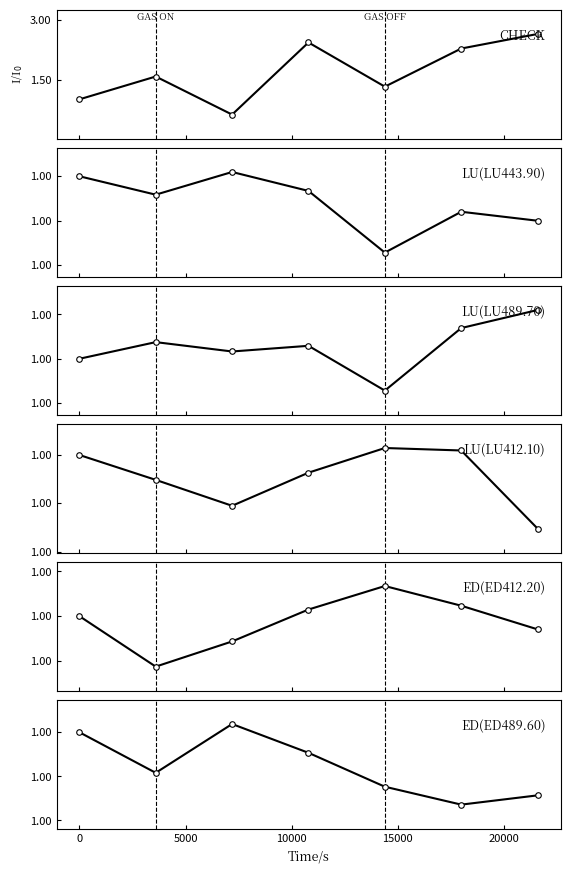

True or false: LU(LU412.10) has a value of 1.0 at 10000.

True